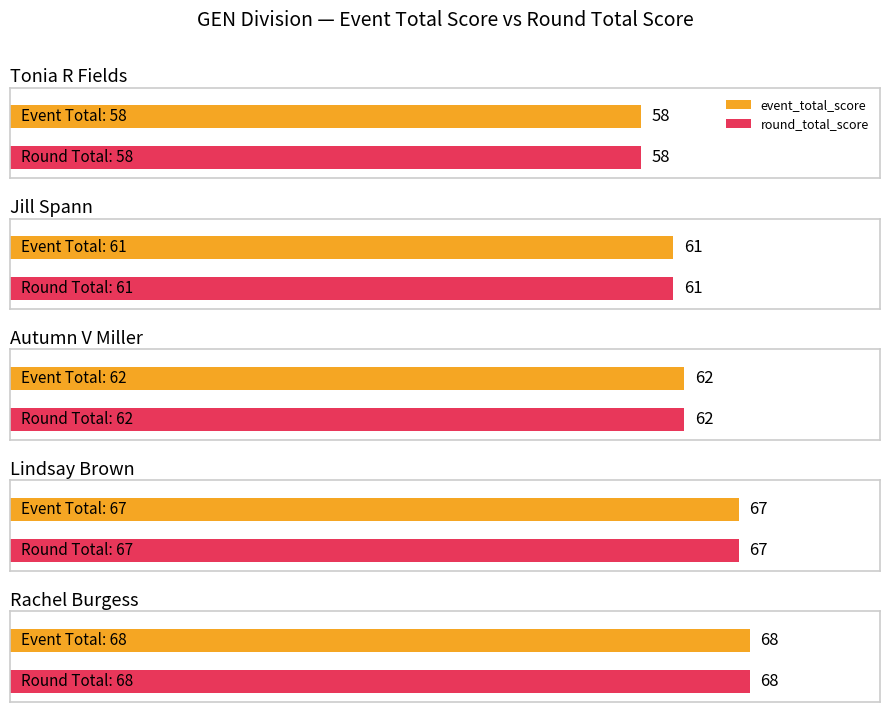

How many data points in event_total_score are above 62?

2